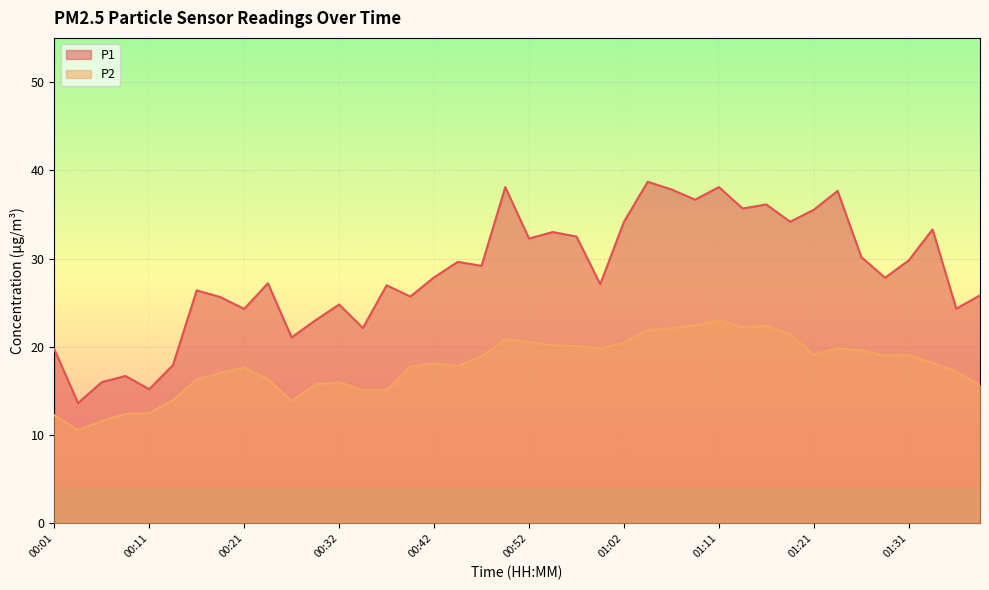

Which label corresponds to the smallest value in the chart?

00:03